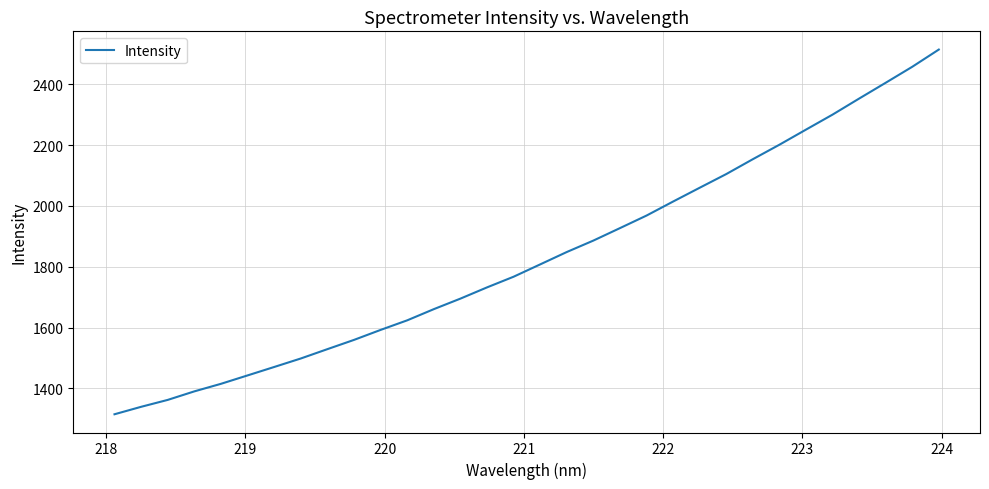

What is the greatest value displayed?

2514.9